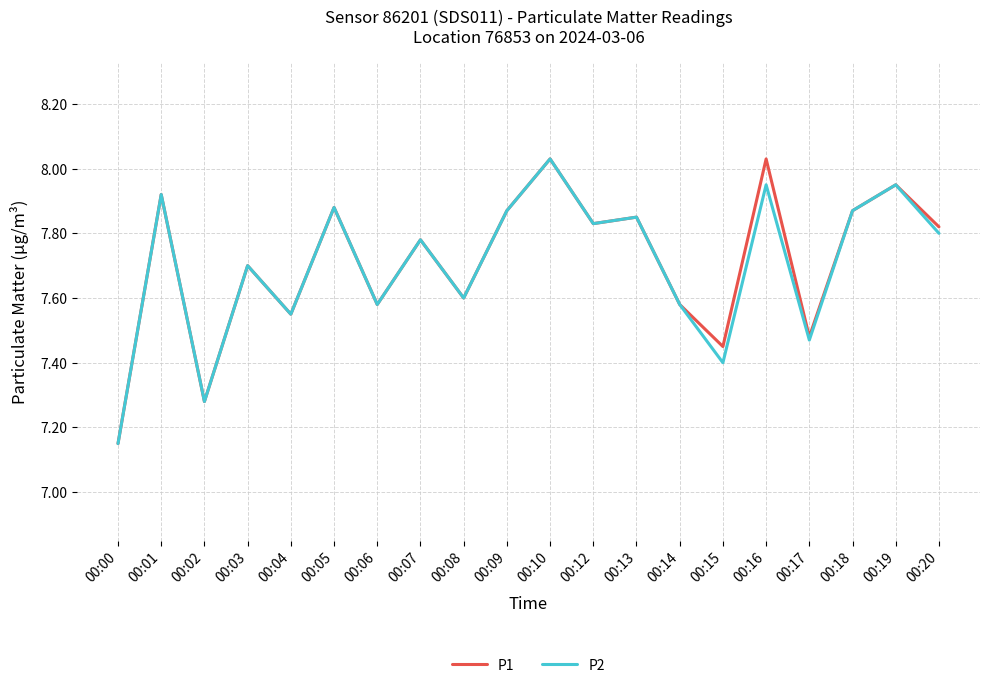

At which label does P1 reach its minimum?

00:00